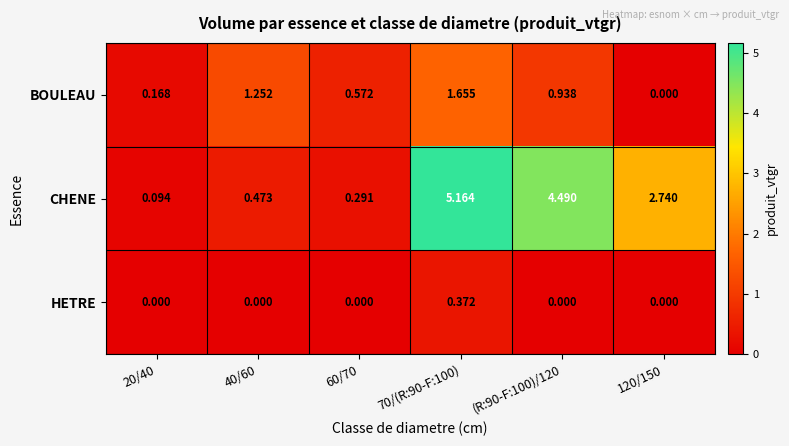

Between 40/60 and 70/(R:90-F:100), which series saw the biggest shift?

CHENE